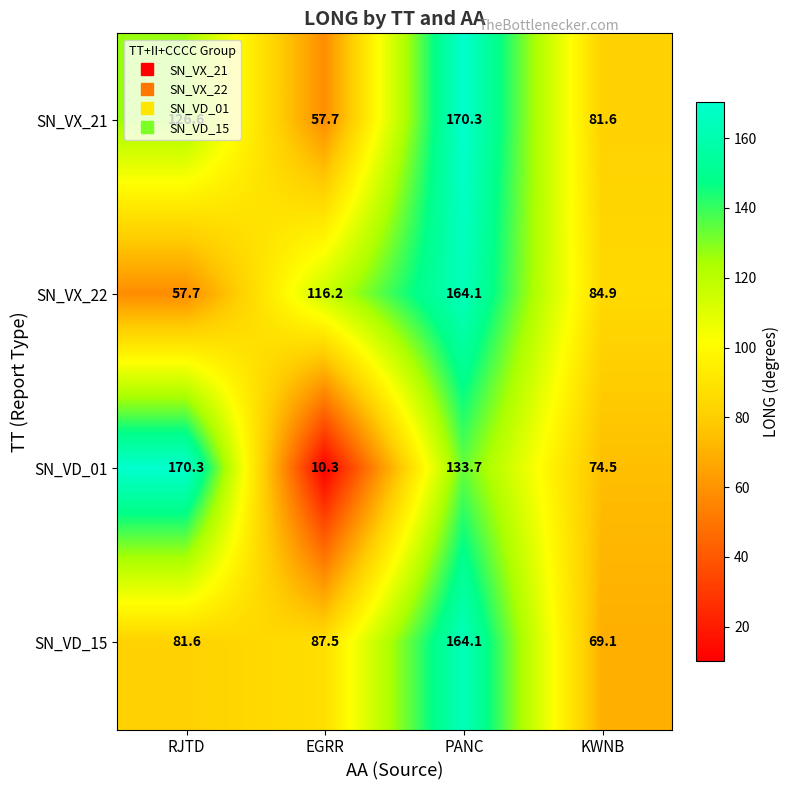

What is the total value across all series at KWNB?

310.1